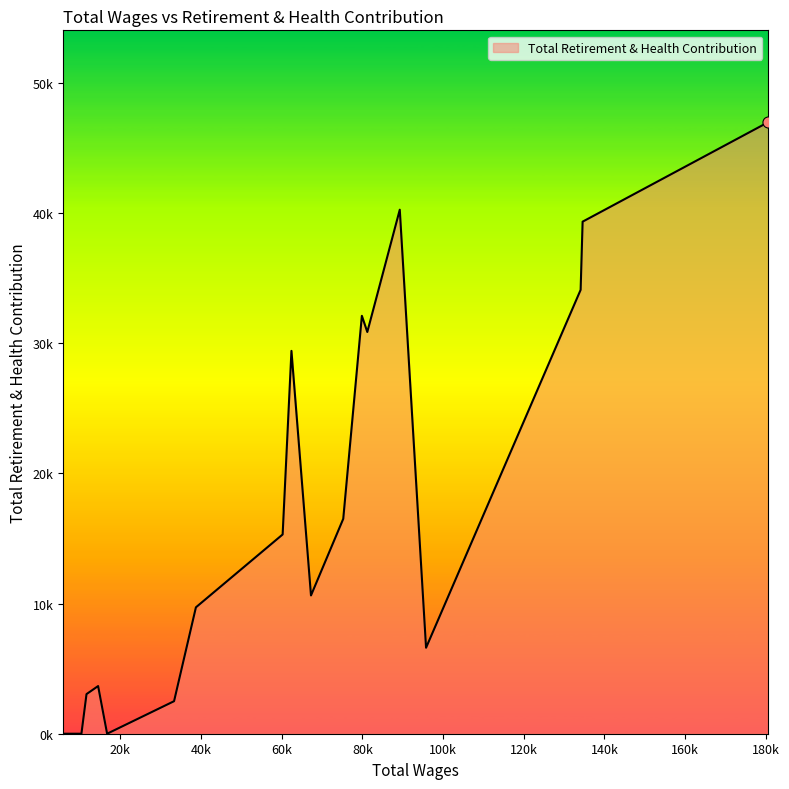

Does the chart have visible grid lines?

No